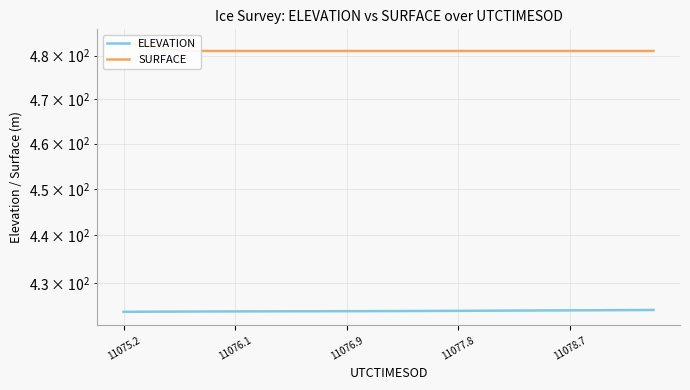

What position from the left is 11075.2?

1